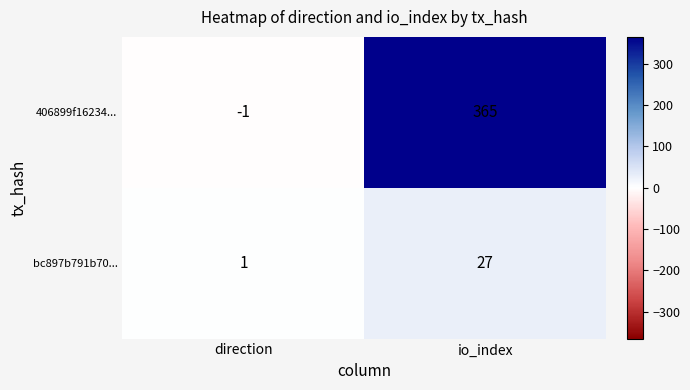

At direction, list the series in order from smallest to largest.

406899f16234..., bc897b791b70...